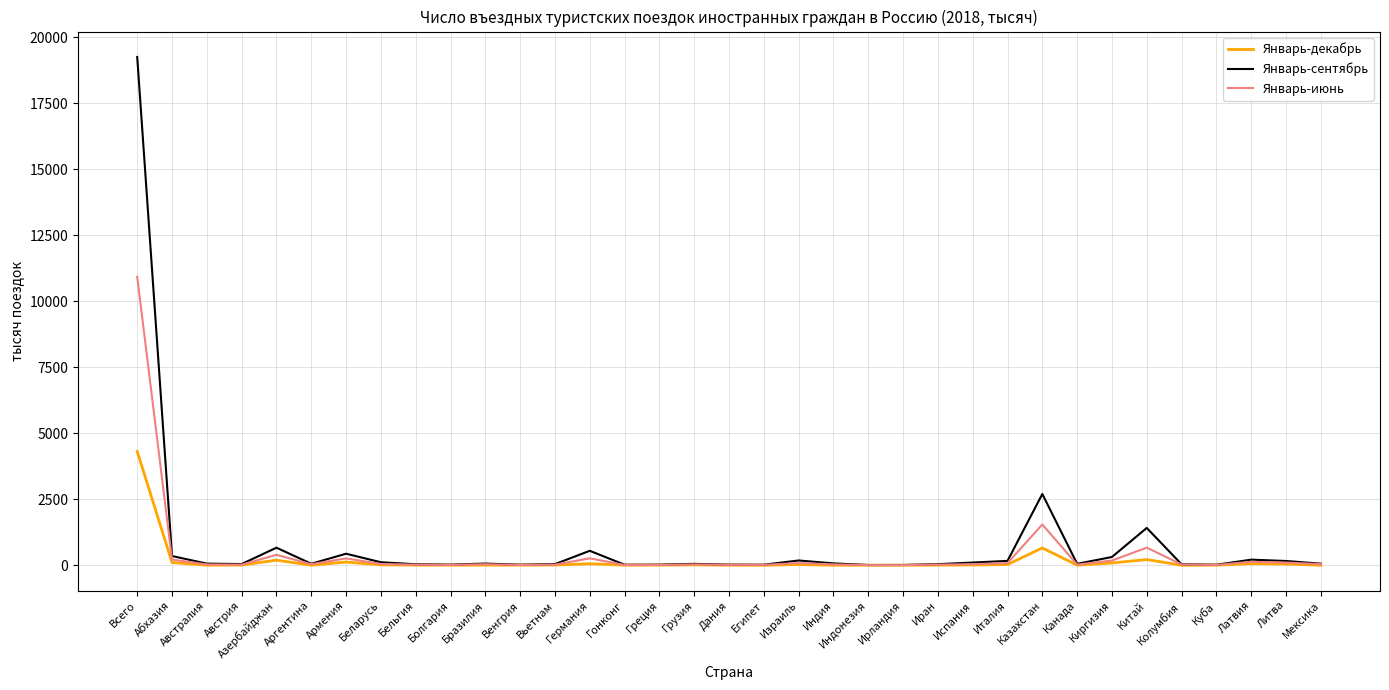

What is the smallest value displayed?

1